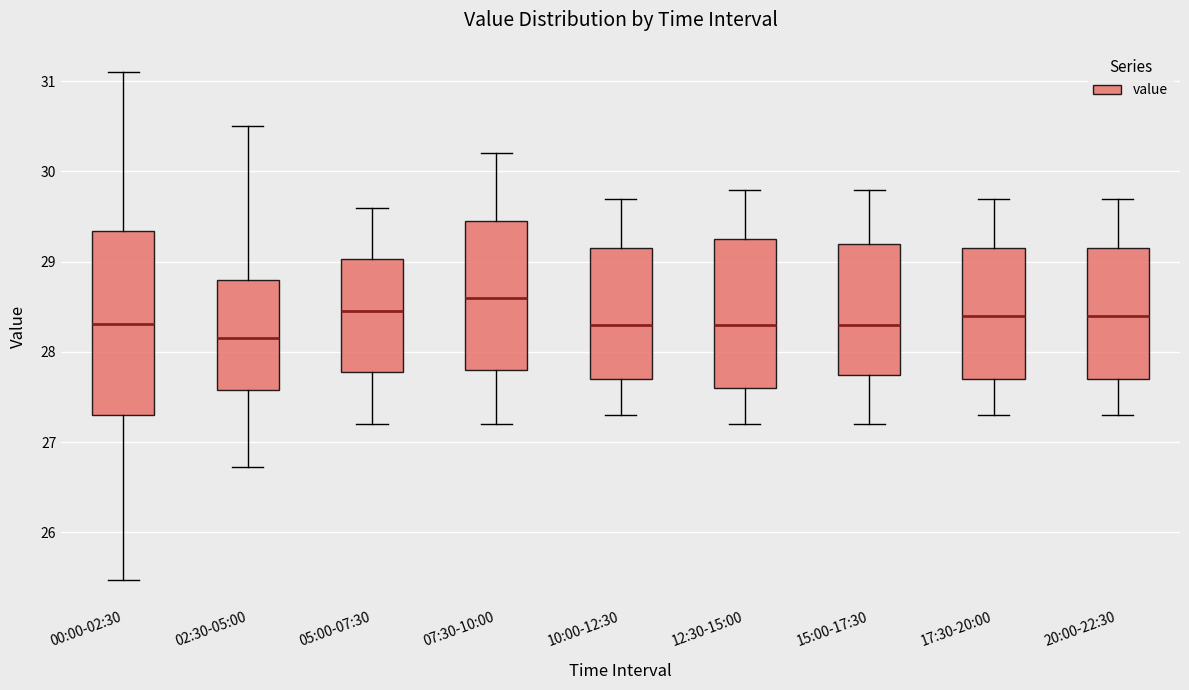

Reading left to right, read every box against the y-axis: the position of its median line, the range the box covers, and the ends of its whiskers. The values are not printed on the chart, so give them approximately, as read against the axis.

00:00-02:30: median 28.3, box 27.3 to 29.3, whiskers 25.5 to 31.1
02:30-05:00: median 28.2, box 27.6 to 28.8, whiskers 26.7 to 30.5
05:00-07:30: median 28.5, box 27.8 to 29.0, whiskers 27.2 to 29.6
07:30-10:00: median 28.6, box 27.8 to 29.5, whiskers 27.2 to 30.2
10:00-12:30: median 28.3, box 27.7 to 29.2, whiskers 27.3 to 29.7
12:30-15:00: median 28.3, box 27.6 to 29.3, whiskers 27.2 to 29.8
15:00-17:30: median 28.3, box 27.8 to 29.2, whiskers 27.2 to 29.8
17:30-20:00: median 28.4, box 27.7 to 29.2, whiskers 27.3 to 29.7
20:00-22:30: median 28.4, box 27.7 to 29.2, whiskers 27.3 to 29.7